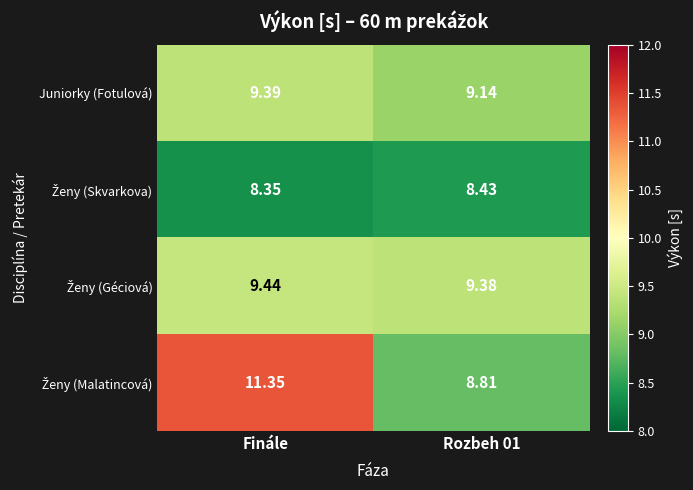

At which category is the sum across all series the highest?

Finále